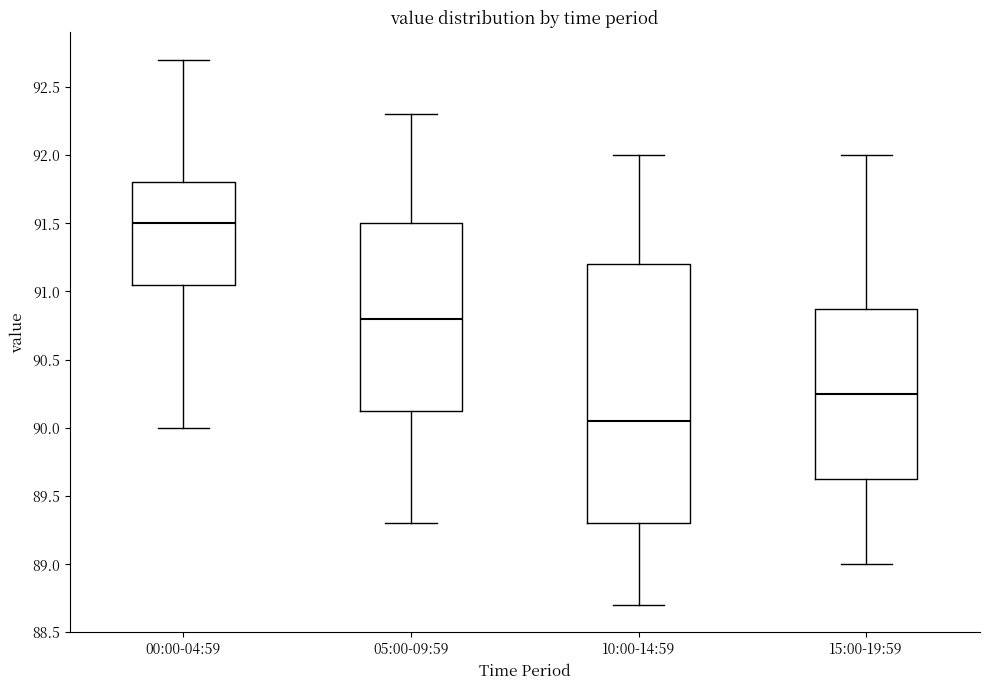

Where does the upper whisker of the box for 00:00-04:59 end on the y-axis? The values are not printed on the chart, so give them approximately, as read against the axis.

92.70